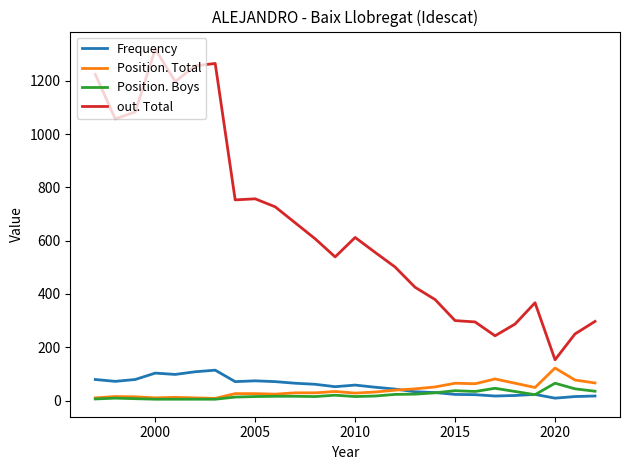

How many lines are shown in the chart?

4